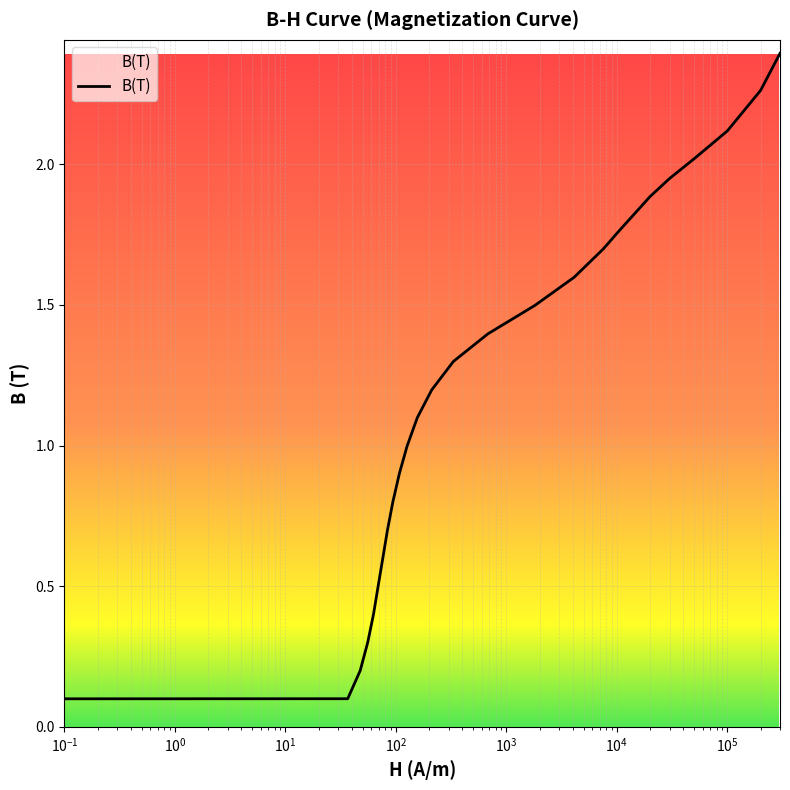

What is the average value?

1.2